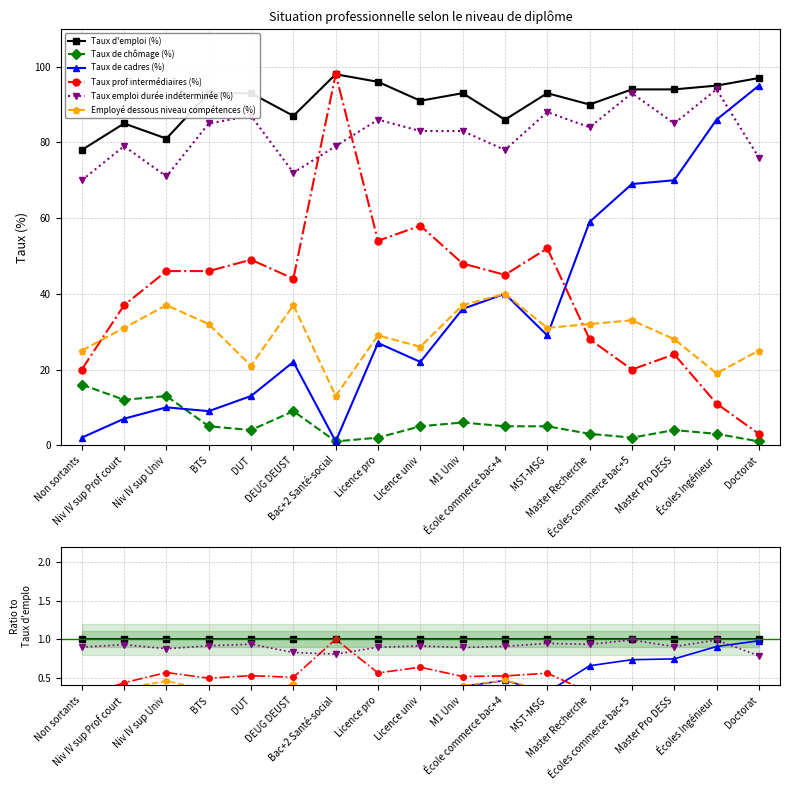

Reading left to right, what are all the values shown in this chart?

Taux d'emploi (%): 1.0	1.0	1.0	1.0	1.0	1.0	1.0	1.0	1.0	1.0	1.0	1.0	1.0	1.0	1.0	1.0	1.0
Taux de chômage (%): 0.2	0.1	0.2	0.1	0.0	0.1	0.0	0.0	0.1	0.1	0.1	0.1	0.0	0.0	0.0	0.0	0.0
Taux de cadres (%): 0.0	0.1	0.1	0.1	0.1	0.3	0.0	0.3	0.2	0.4	0.5	0.3	0.7	0.7	0.7	0.9	1.0
Taux prof intermédiaires (%): 0.3	0.4	0.6	0.5	0.5	0.5	1.0	0.6	0.6	0.5	0.5	0.6	0.3	0.2	0.3	0.1	0.0
Taux emploi durée indéterminée (%): 0.9	0.9	0.9	0.9	0.9	0.8	0.8	0.9	0.9	0.9	0.9	0.9	0.9	1.0	0.9	1.0	0.8
Employé dessous niveau compétences (%): 0.3	0.4	0.5	0.3	0.2	0.4	0.1	0.3	0.3	0.4	0.5	0.3	0.4	0.4	0.3	0.2	0.3